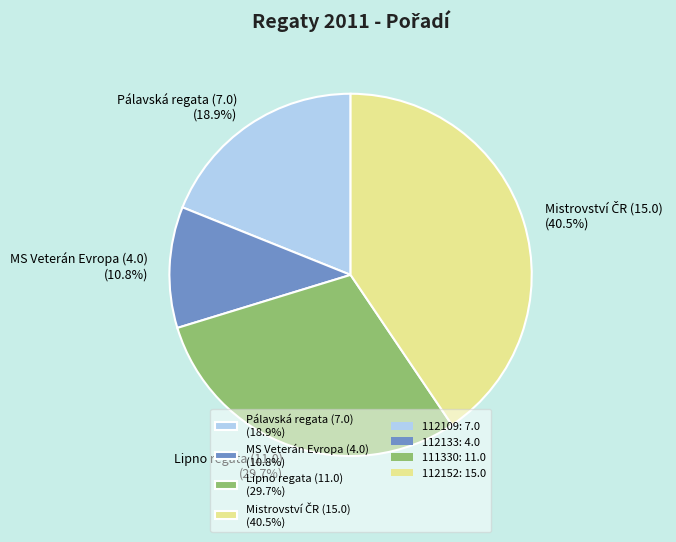

Is there a majority slice in this chart?

No